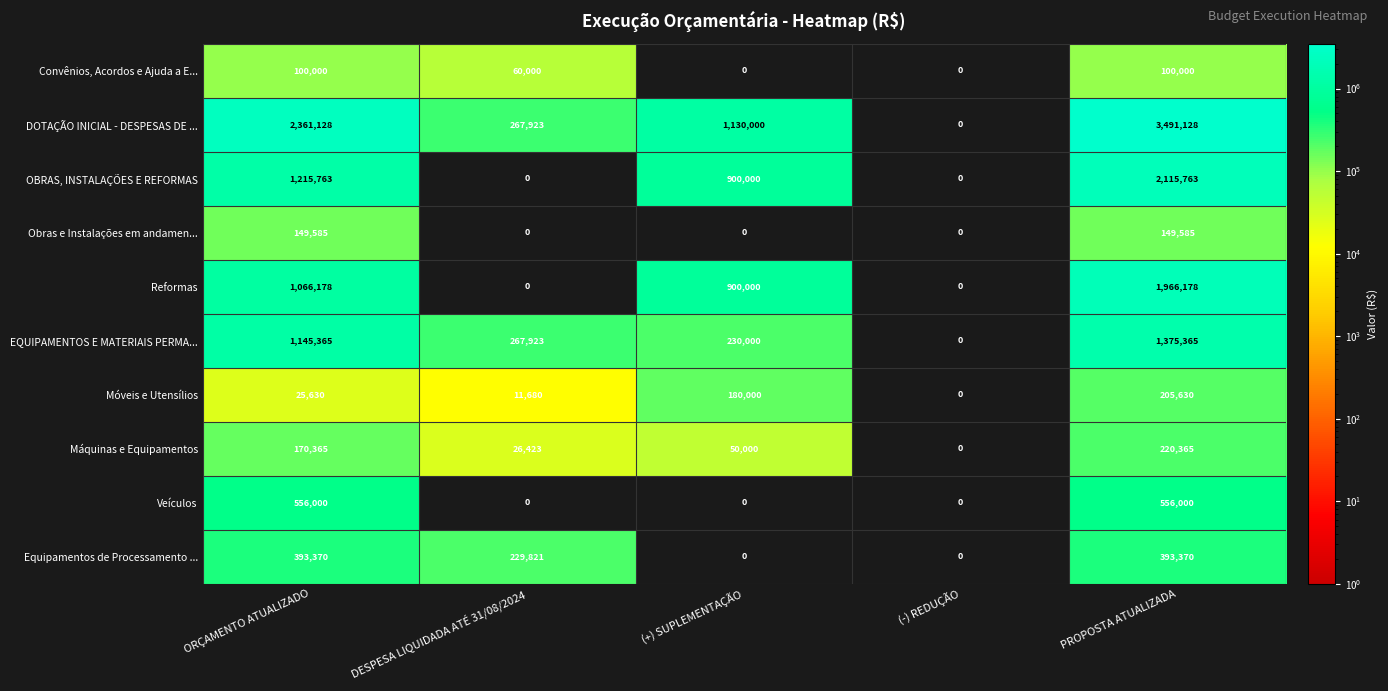

How many distinct data groups are displayed?

10